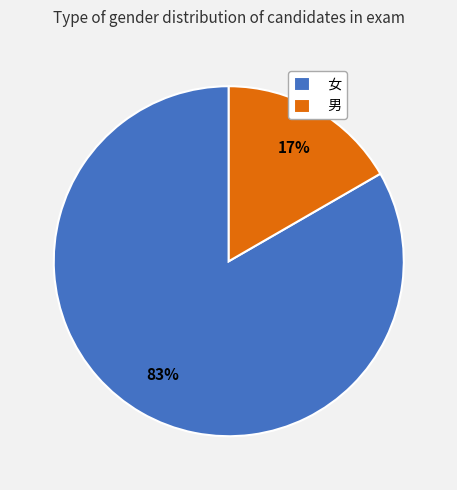

To the nearest percent, what is the average slice percentage?

50%